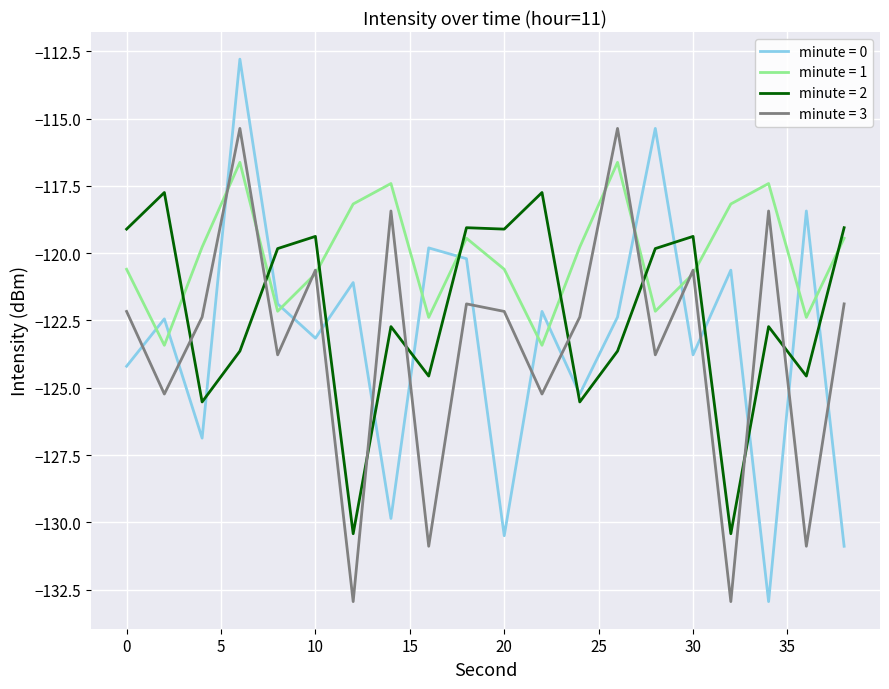

Which series has the widest spread of values?

minute = 0